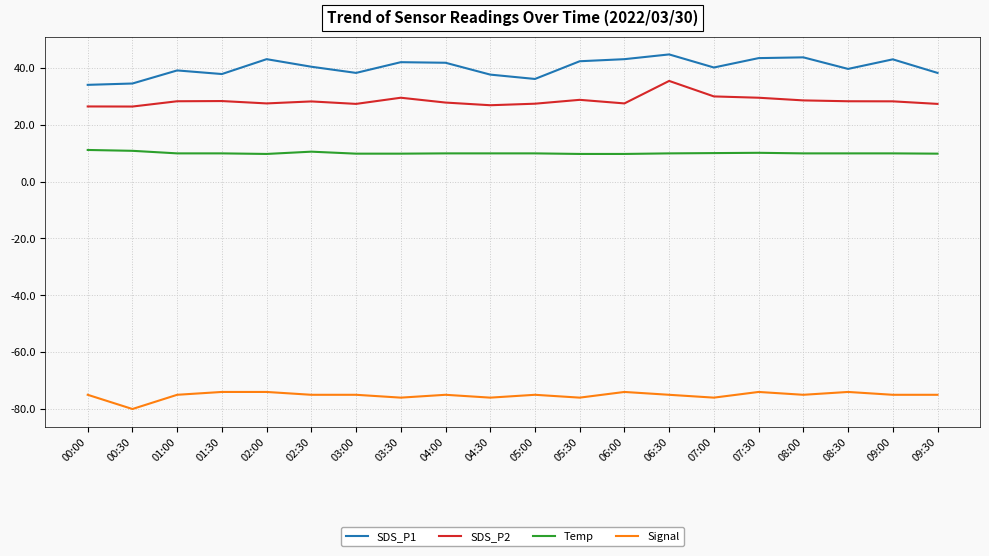

True or false: SDS_P2 has a value of 27.4 at 05:00.

True